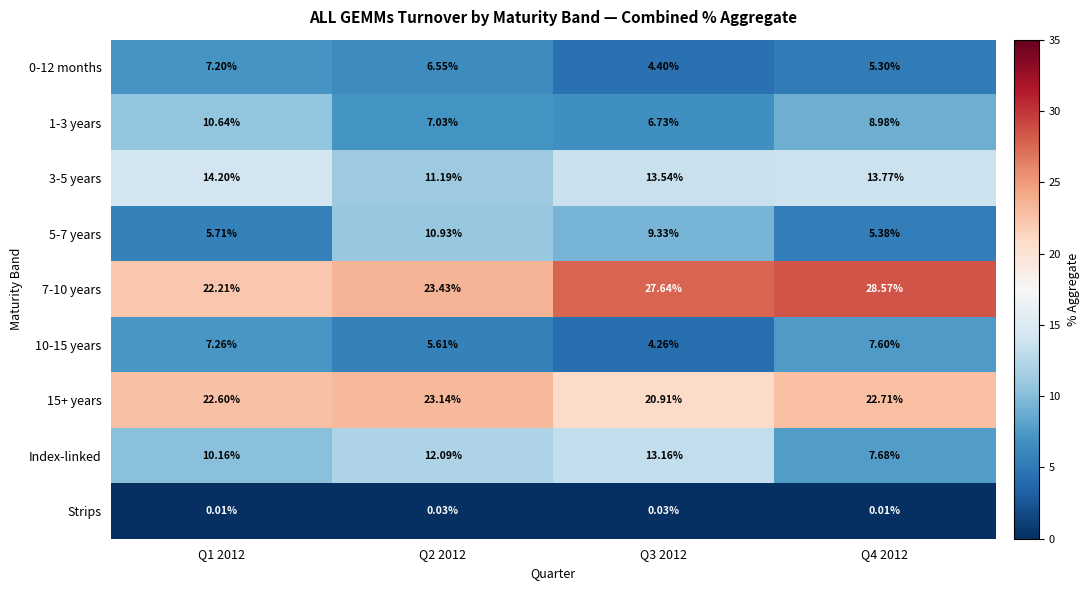

At which category does the chart reach its peak across all series?

Q4 2012